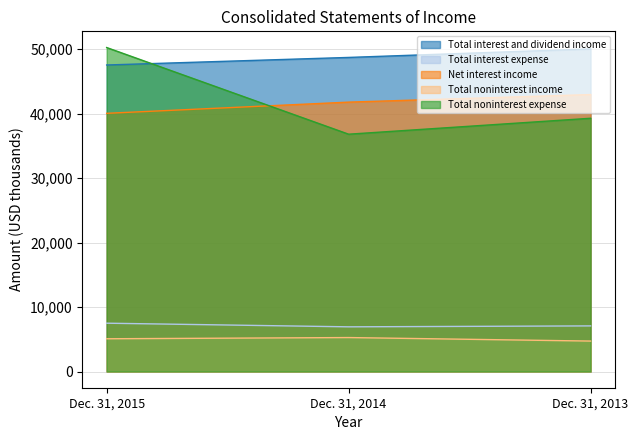

The Net interest income series shows 60221 at Dec. 31, 2014. True or false?

False